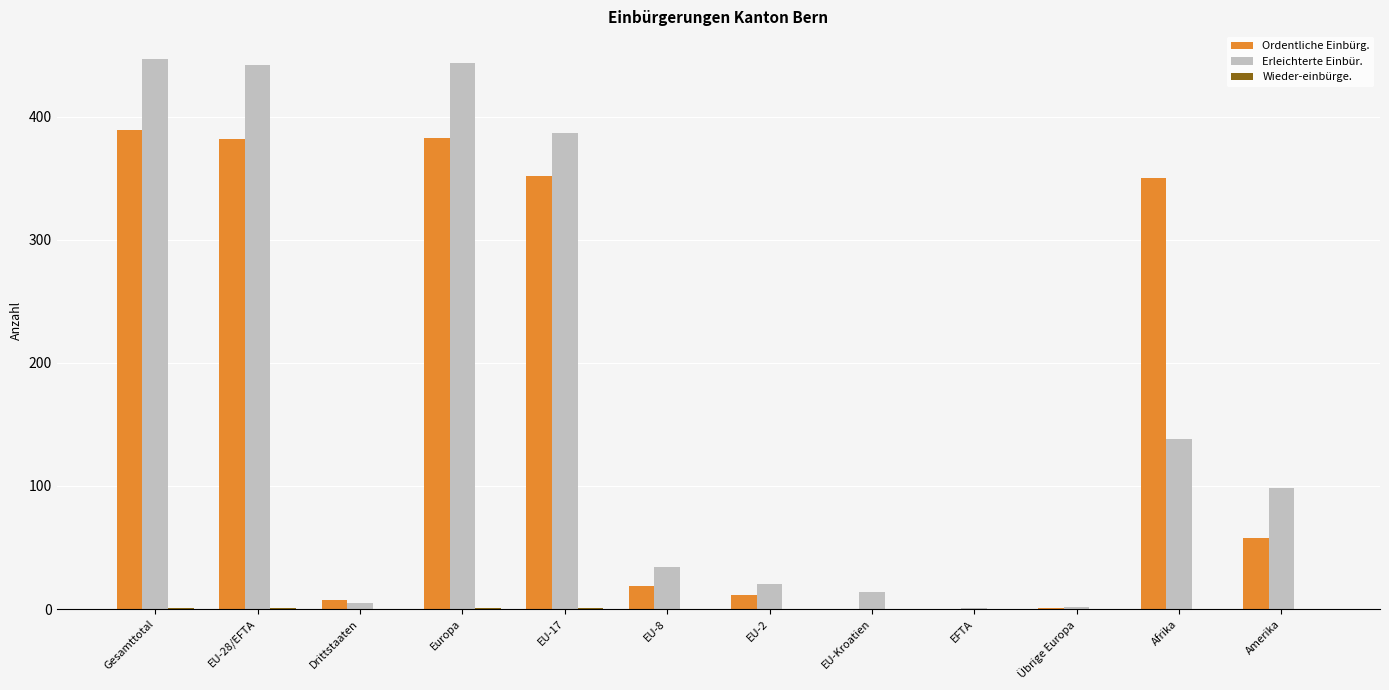

Which series has the largest range (max minus min)?

Erleichterte Einbür.